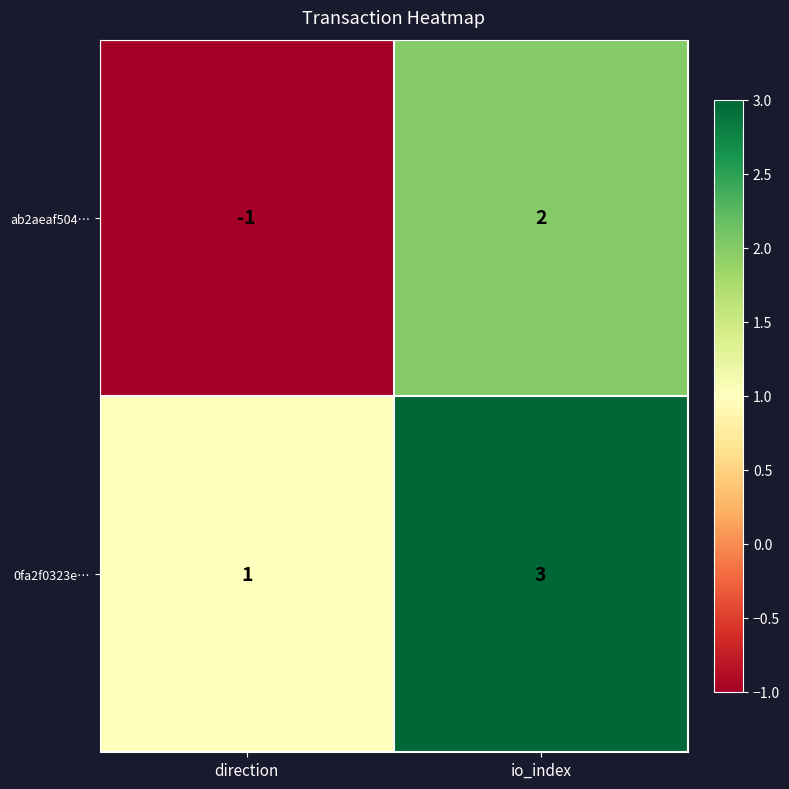

Which series has the largest total across all categories?

0fa2f0323e…